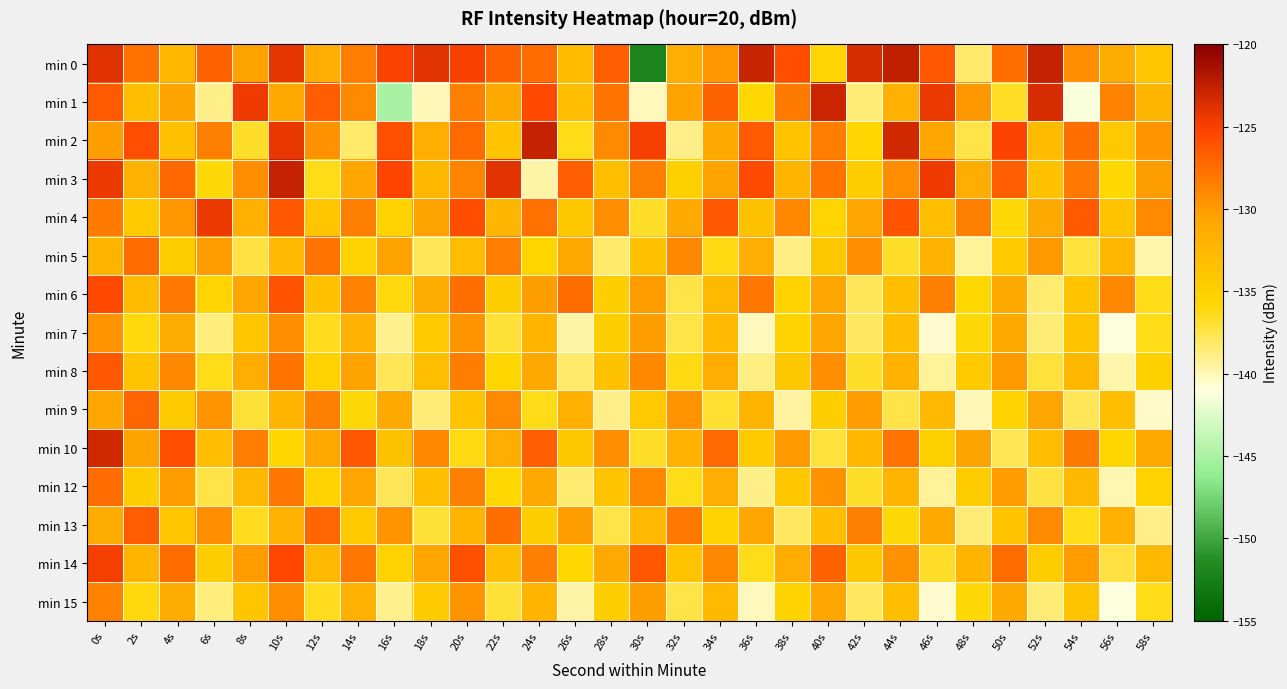

What is the maximum value shown in the chart?

-122.6